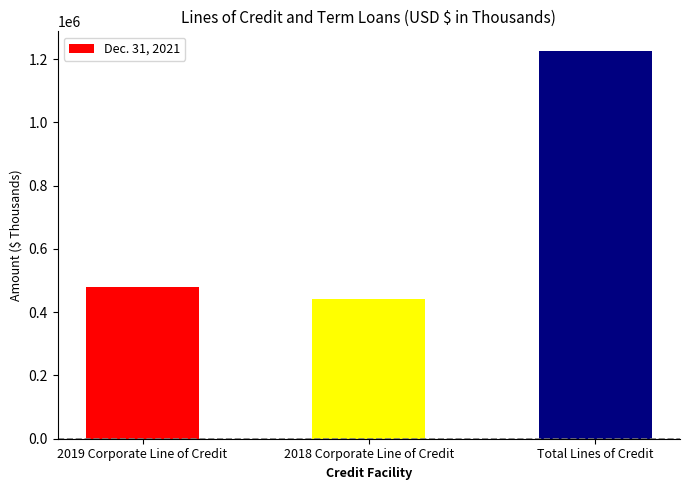

What is the difference between the maximum and minimum values?

784734